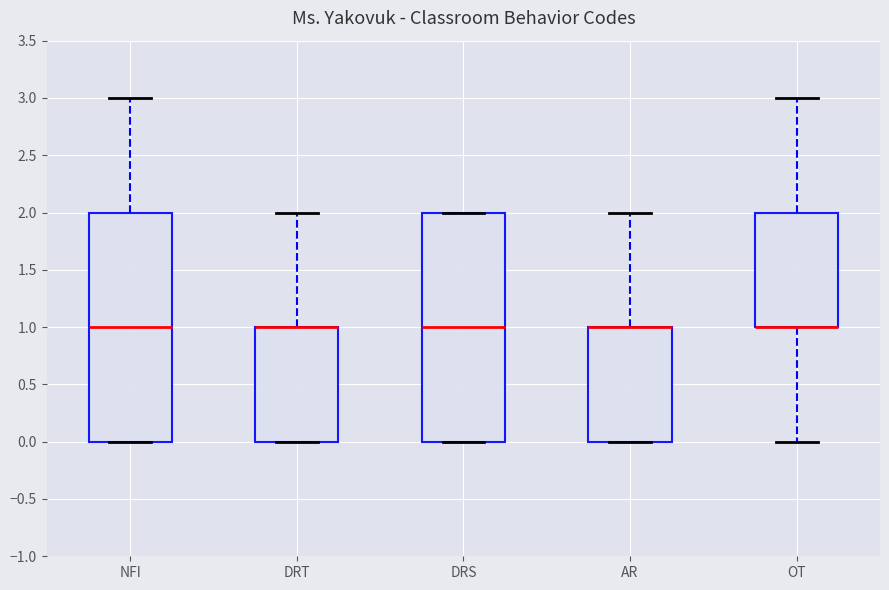

Reading left to right, transcribe this box plot: for each box, give where its median line is, the range the box spans, and where its two whiskers end, as read against the y-axis. The values are not printed on the chart, so give them approximately, as read against the axis.

NFI: median 1, box 0 to 2, whiskers 0 to 3
DRT: median 1 (drawn on the box's upper edge), box 0 to 1, whiskers 0 to 2
DRS: median 1, box 0 to 2, whiskers 0 to 2
AR: median 1 (drawn on the box's upper edge), box 0 to 1, whiskers 0 to 2
OT: median 1 (drawn on the box's lower edge), box 1 to 2, whiskers 0 to 3